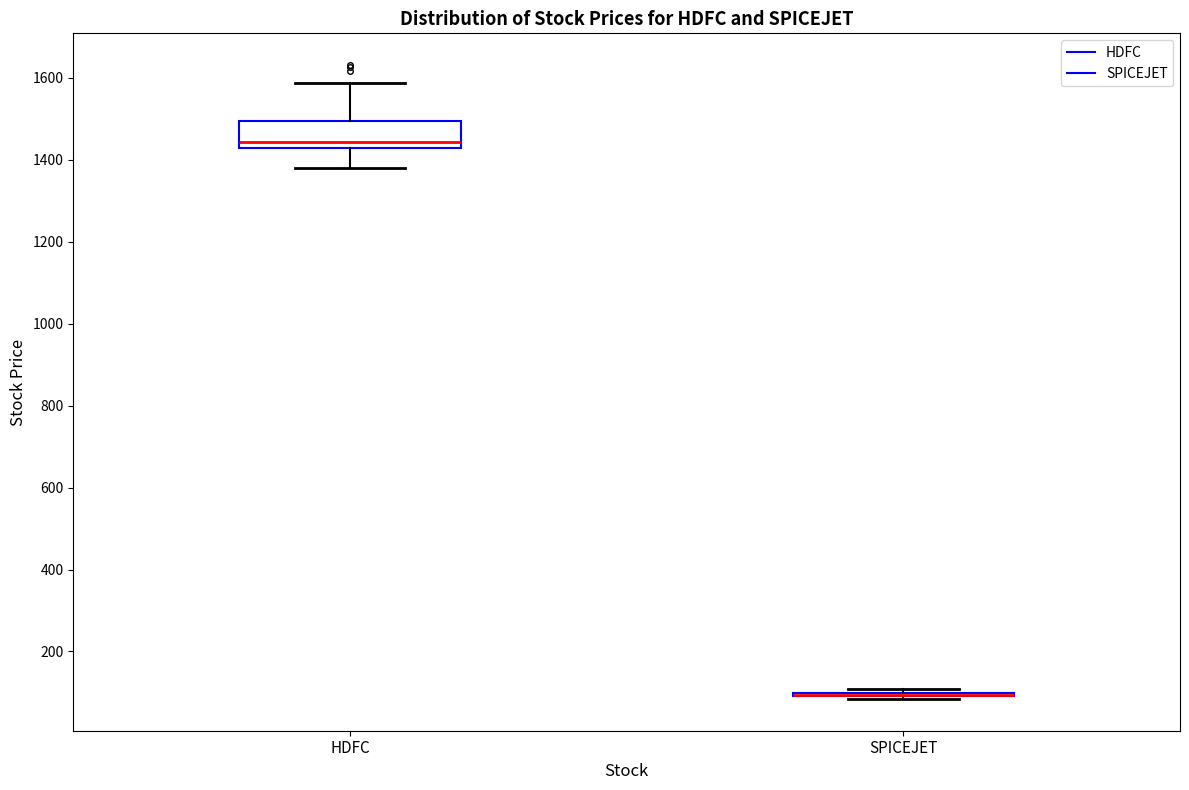

Which box is the tallest, from its lower edge to its upper edge?

HDFC